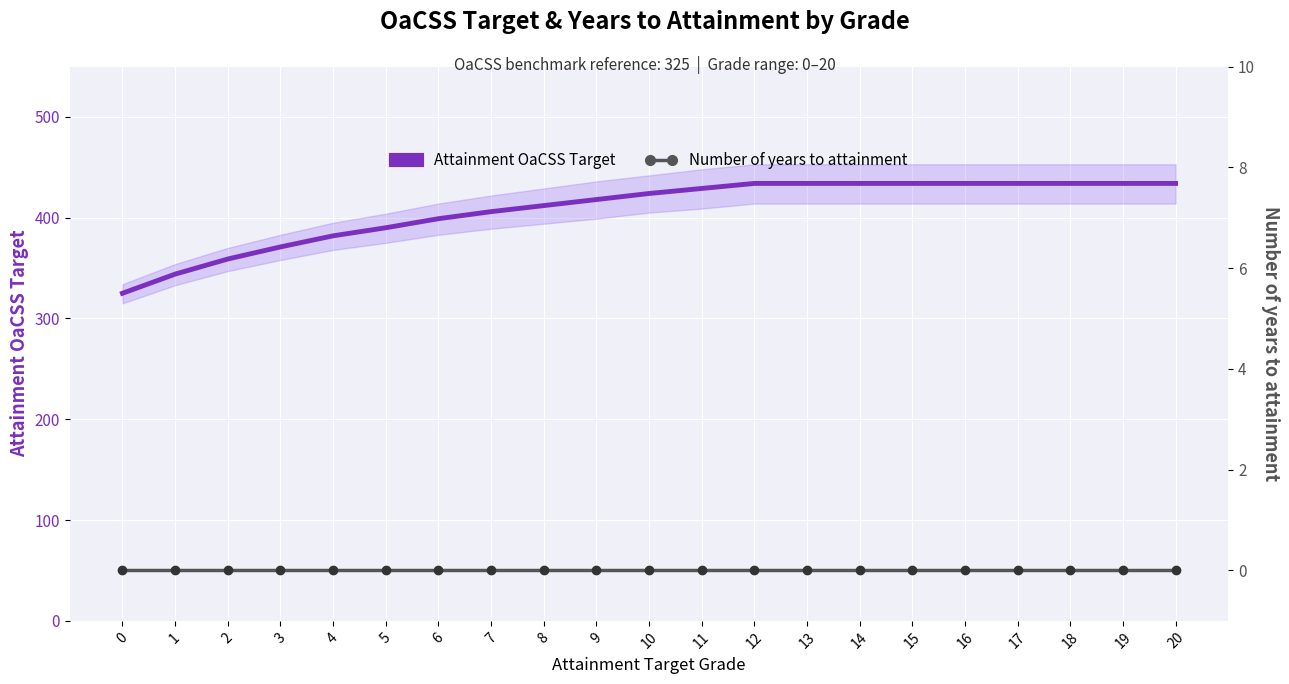

True or false: Number of years to attainment and Attainment OaCSS Target cross at least once.

False